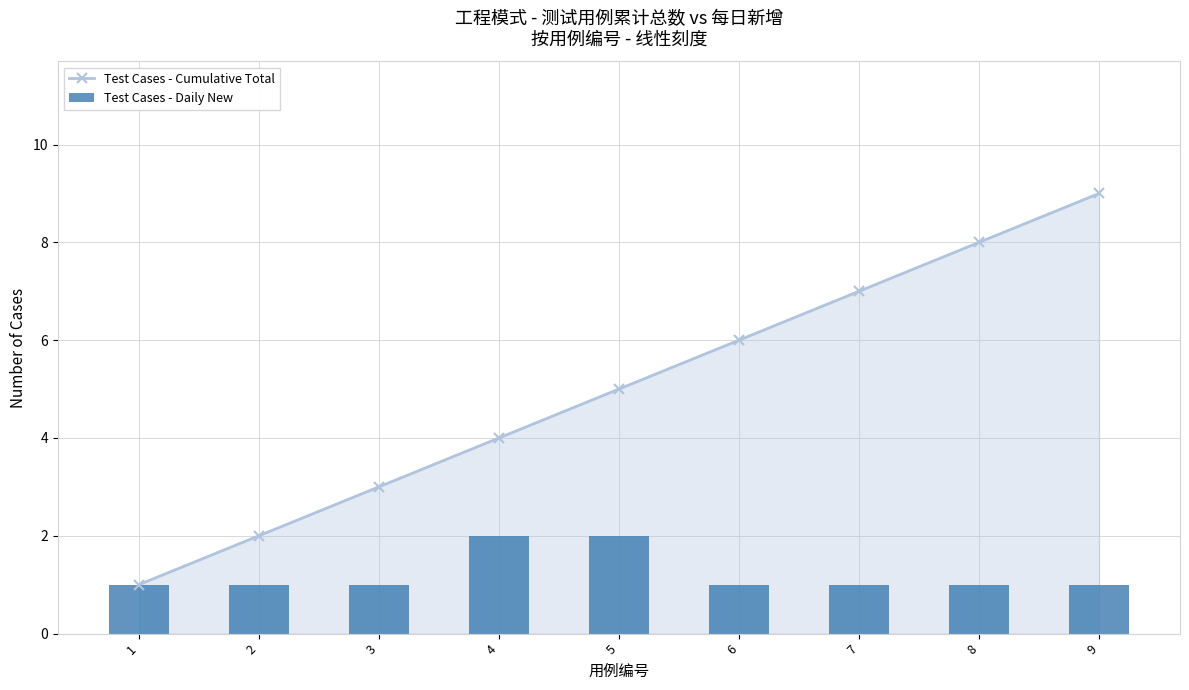

Which series has the largest total across all categories?

Test Cases - Cumulative Total